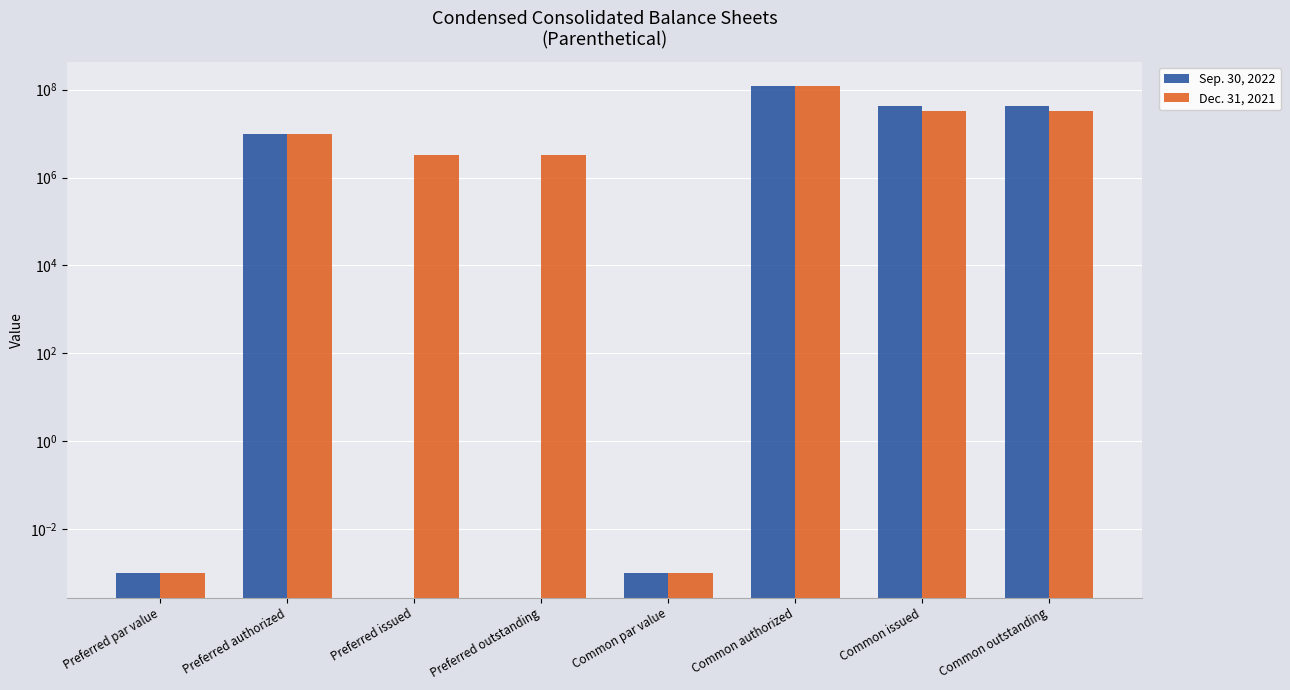

Where does the Dec. 31, 2021 series first go above 10000000?

Common authorized